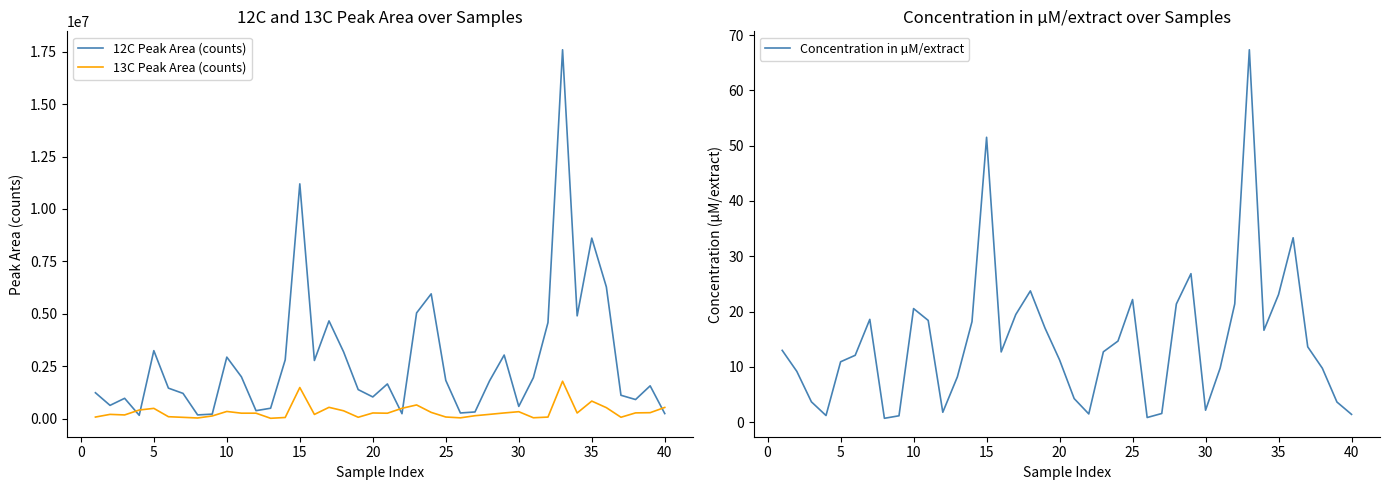

Is the value of 13C Peak Area (counts) at 40 greater than the value of 12C Peak Area (counts) at 20?

No